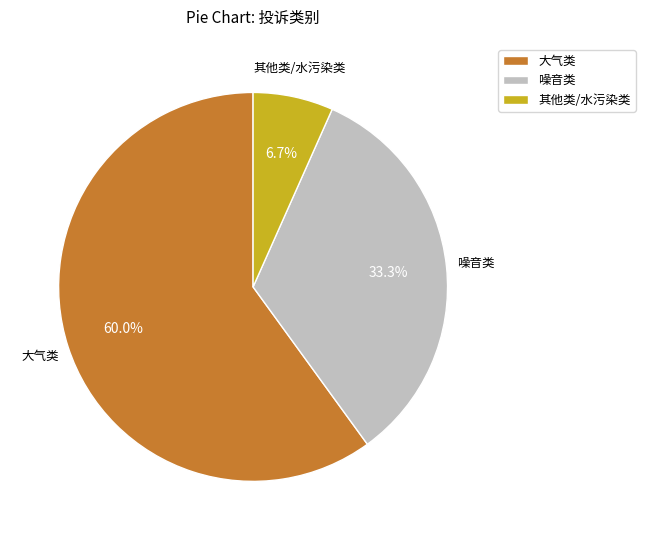

Rank the categories by value from highest to lowest.

大气类, 噪音类, 其他类/水污染类